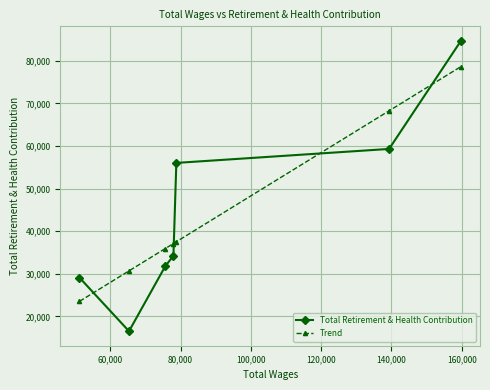

What are all the series names shown in the legend?

Total Retirement & Health Contribution, Trend